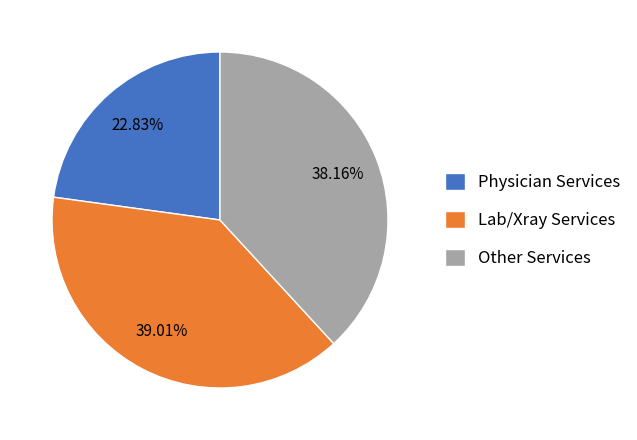

Rank the categories by value from lowest to highest.

Physician Services, Other Services, Lab/Xray Services